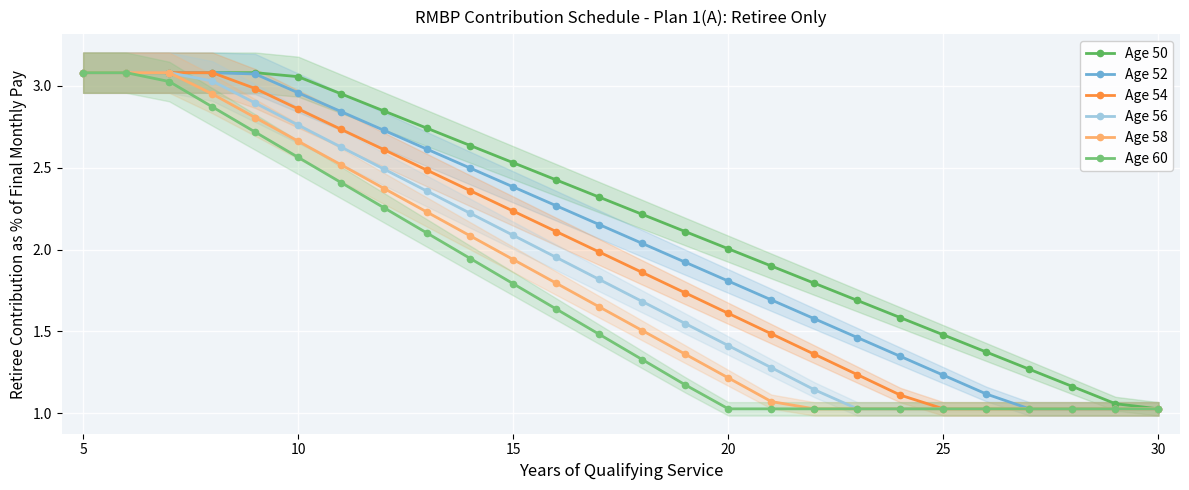

True or false: Age 56 and Age 54 intersect in this chart.

False